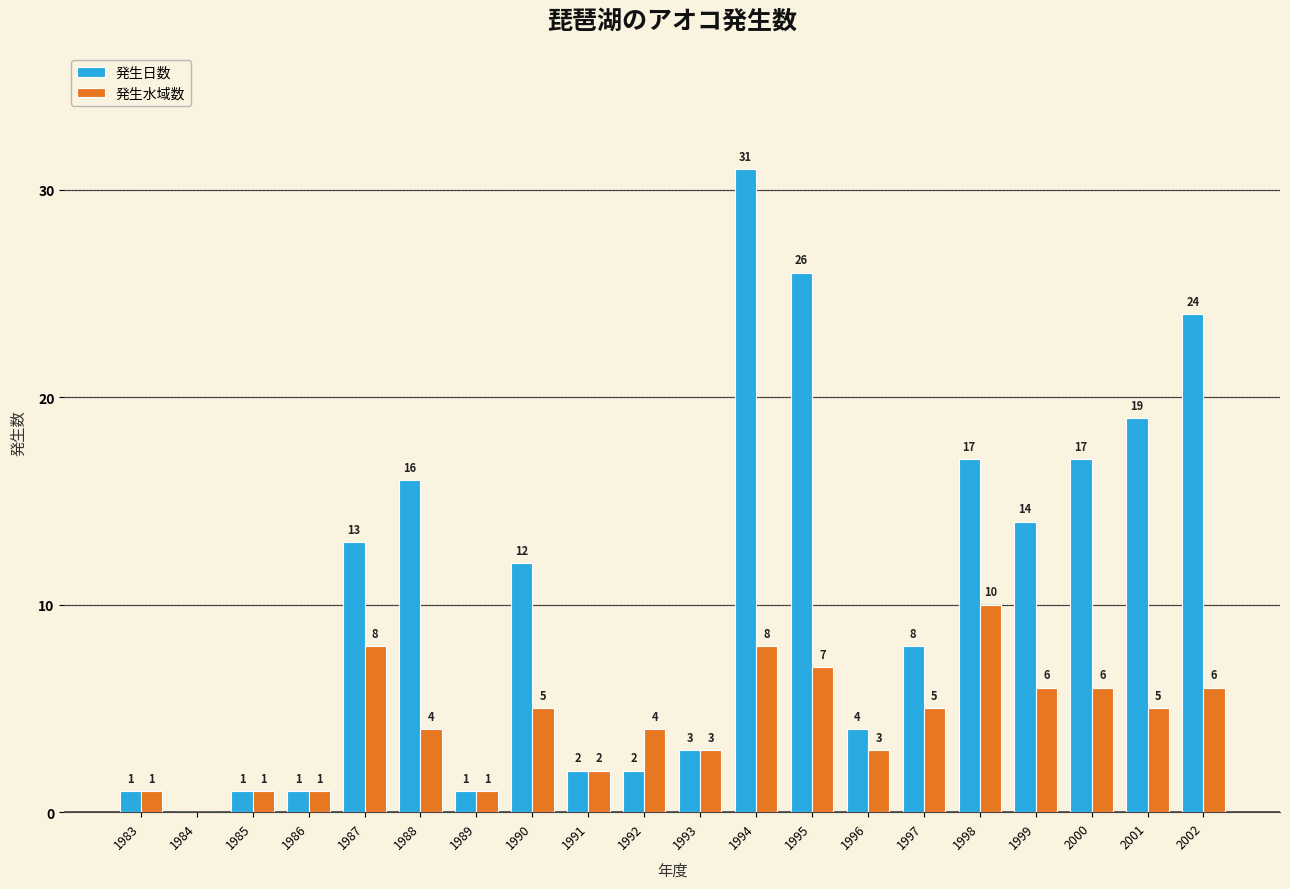

What is the sum of all 発生日数 values?

212